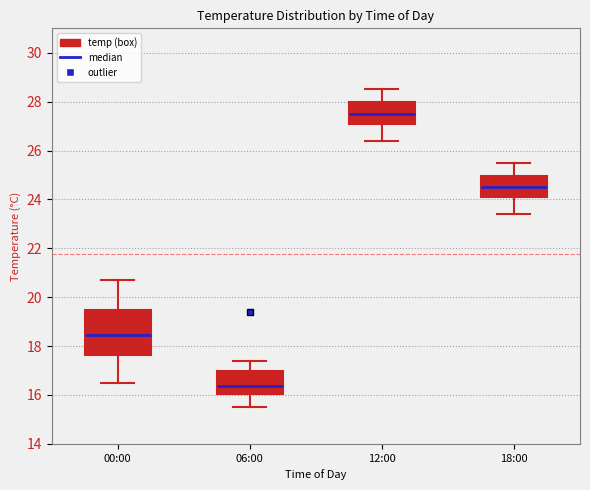

Which box's median line is the lowest?

06:00